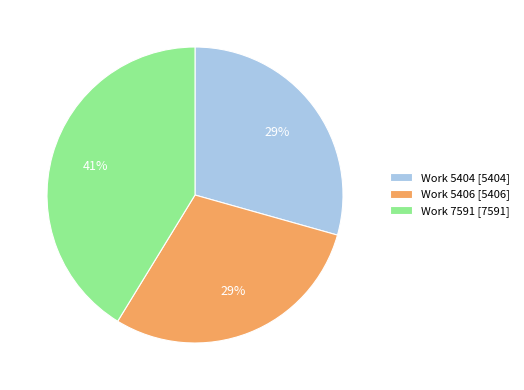

What is the ratio of the value at Work 7591 to the value at Work 5404?

1.4